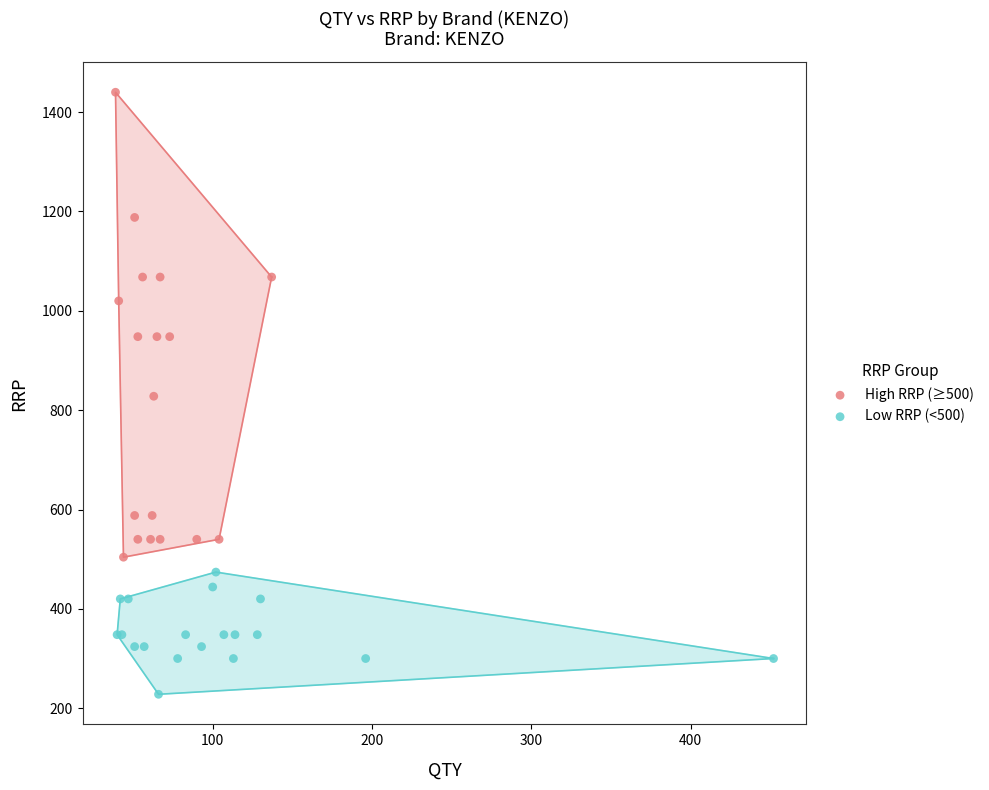

Which series contains the highest Y value?

High RRP (≥500)